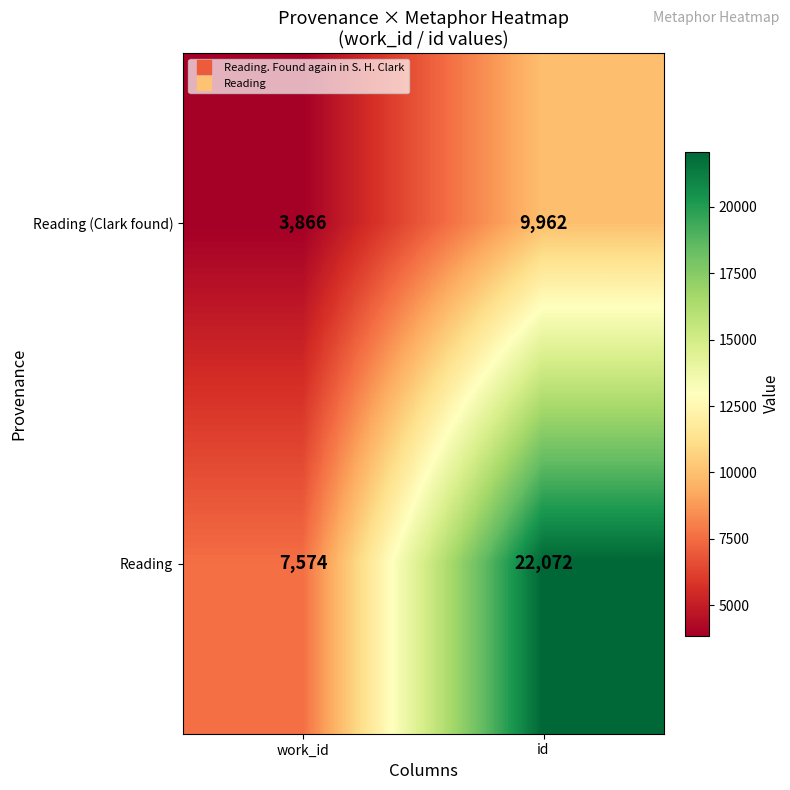

Read the Reading (Clark found) value at work_id.

3866